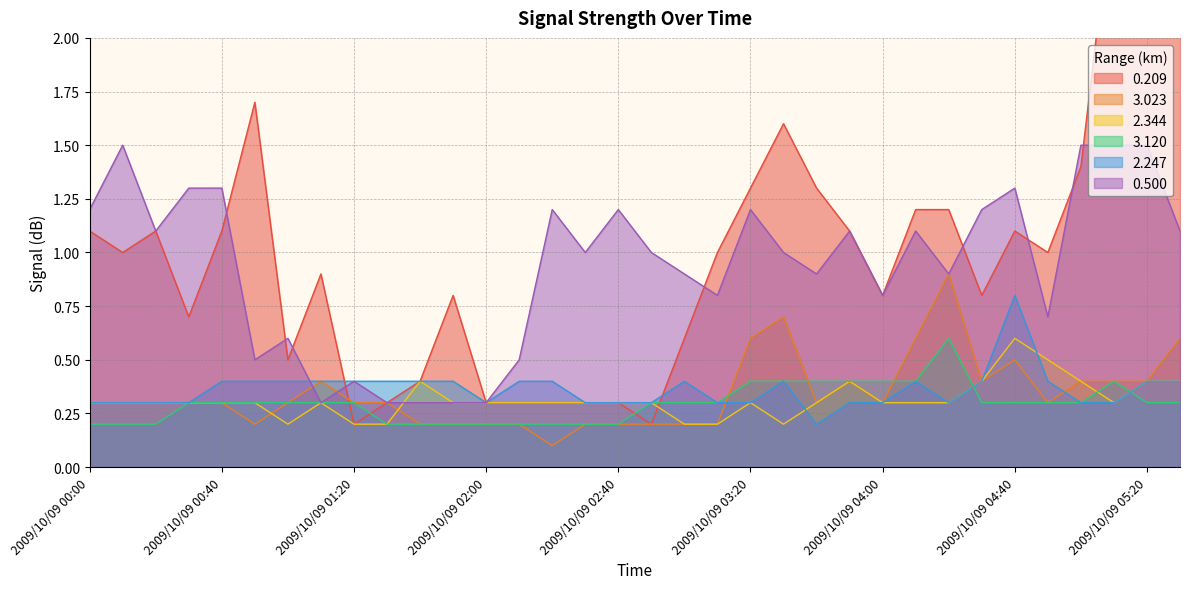

How many intersections are there between 0.500 and 3.023?

2